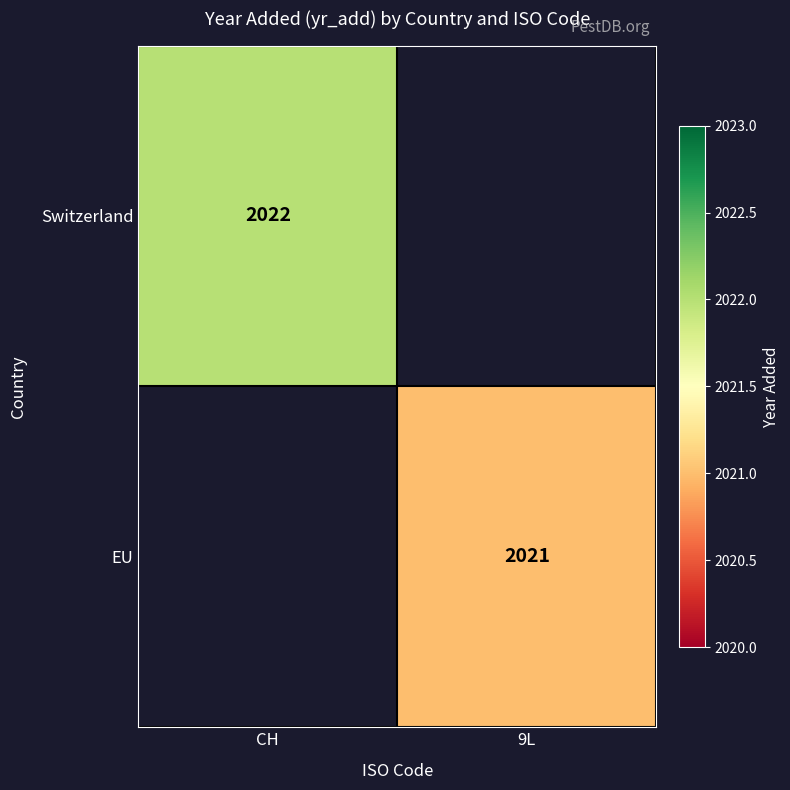

Is it true that EU equals 2021 at 9L?

True